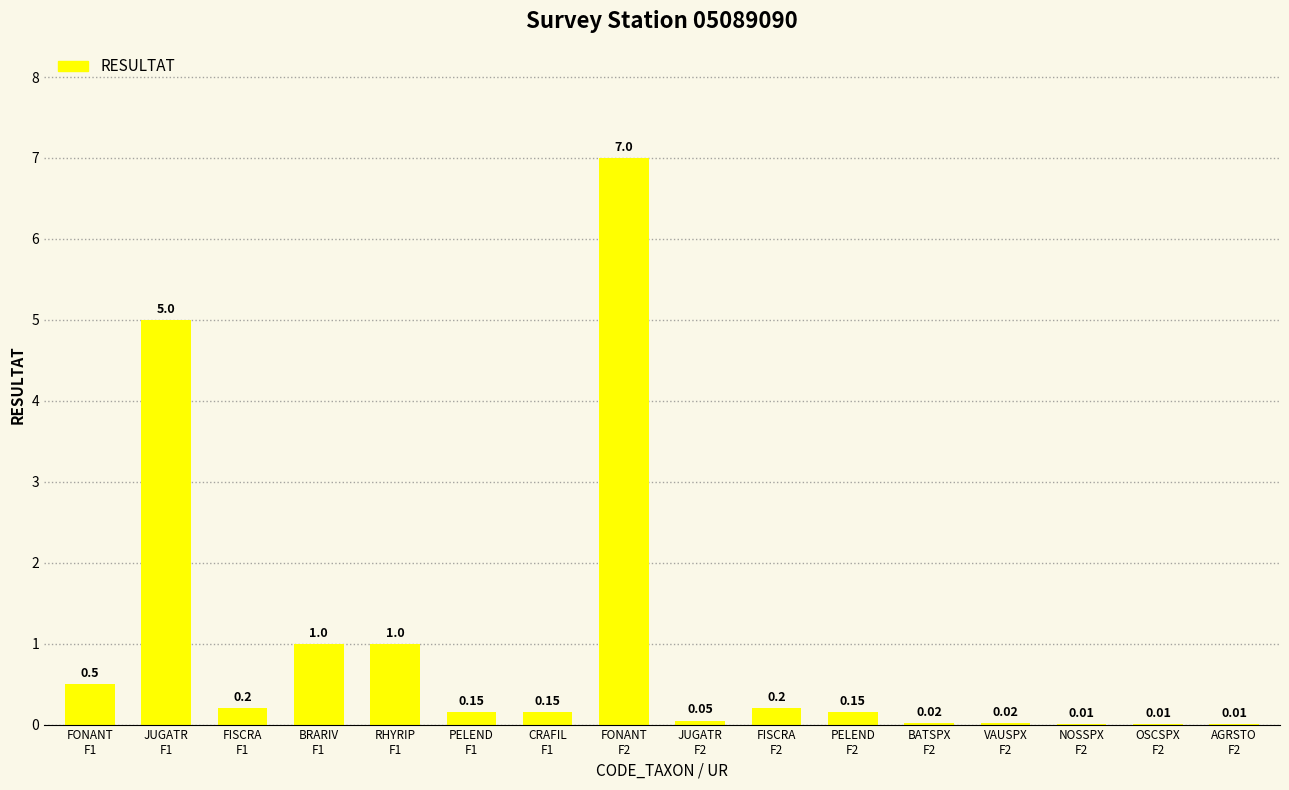

What is the sum of all values?

15.5